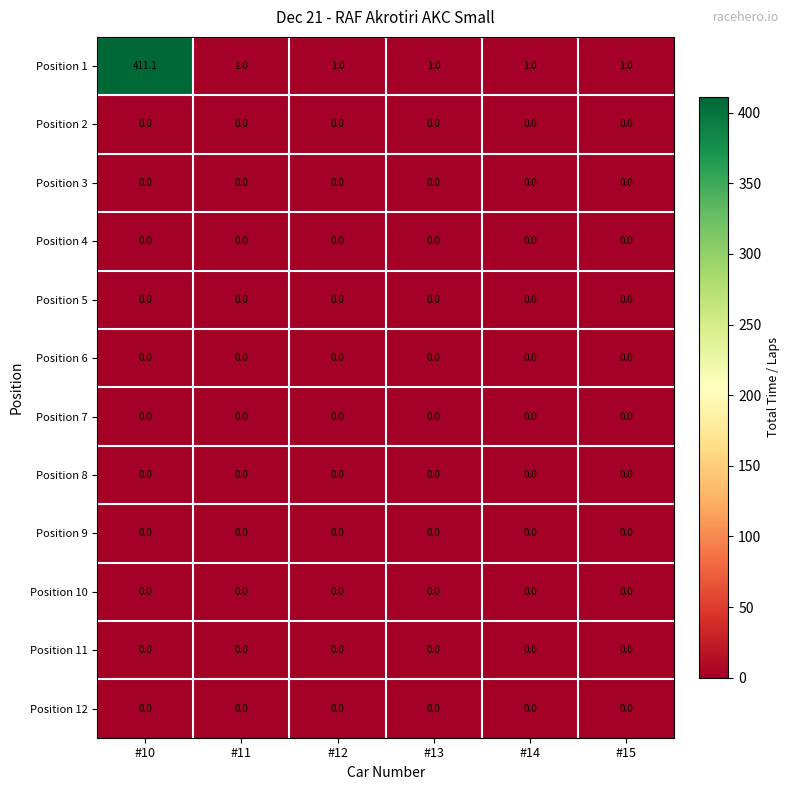

At which category is the sum across all series the highest?

#10